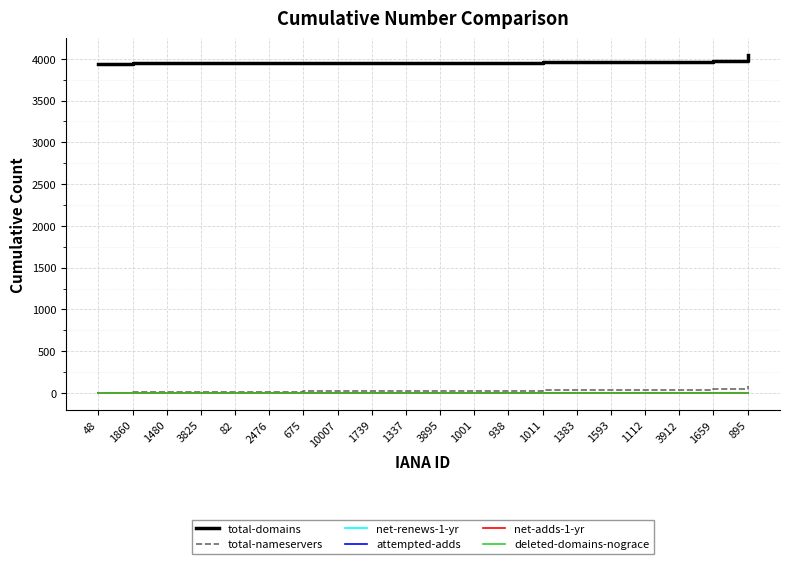

At how many categories does at least one series exceed 2361?

20